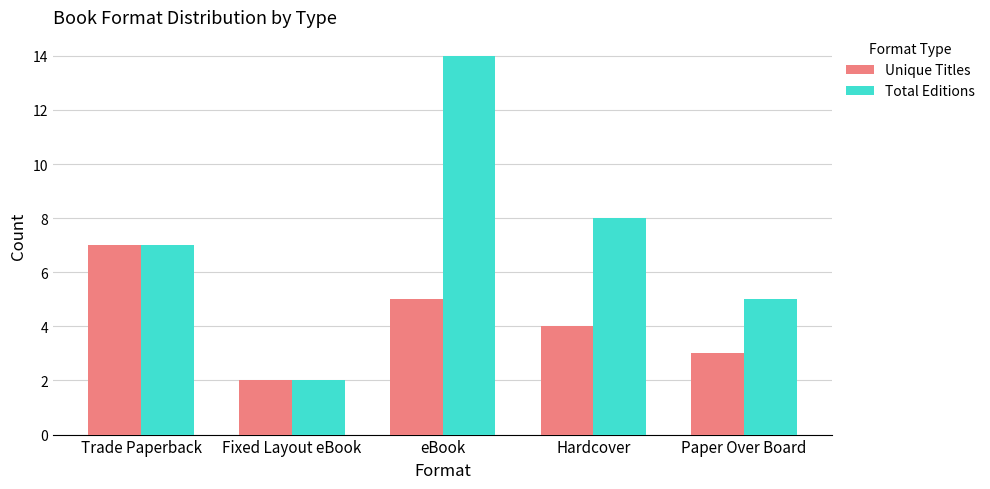

At how many categories does at least one series exceed 12?

1